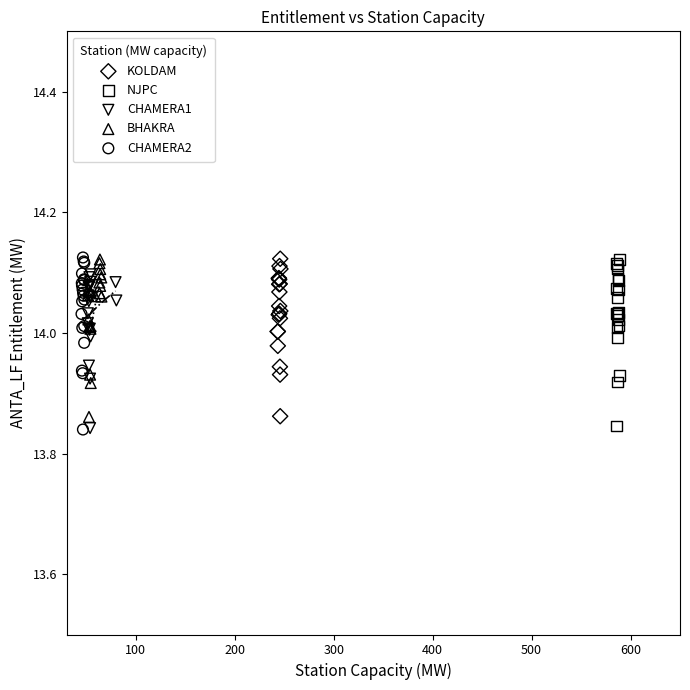

Which series has the largest Y range (max minus min)?

CHAMERA2